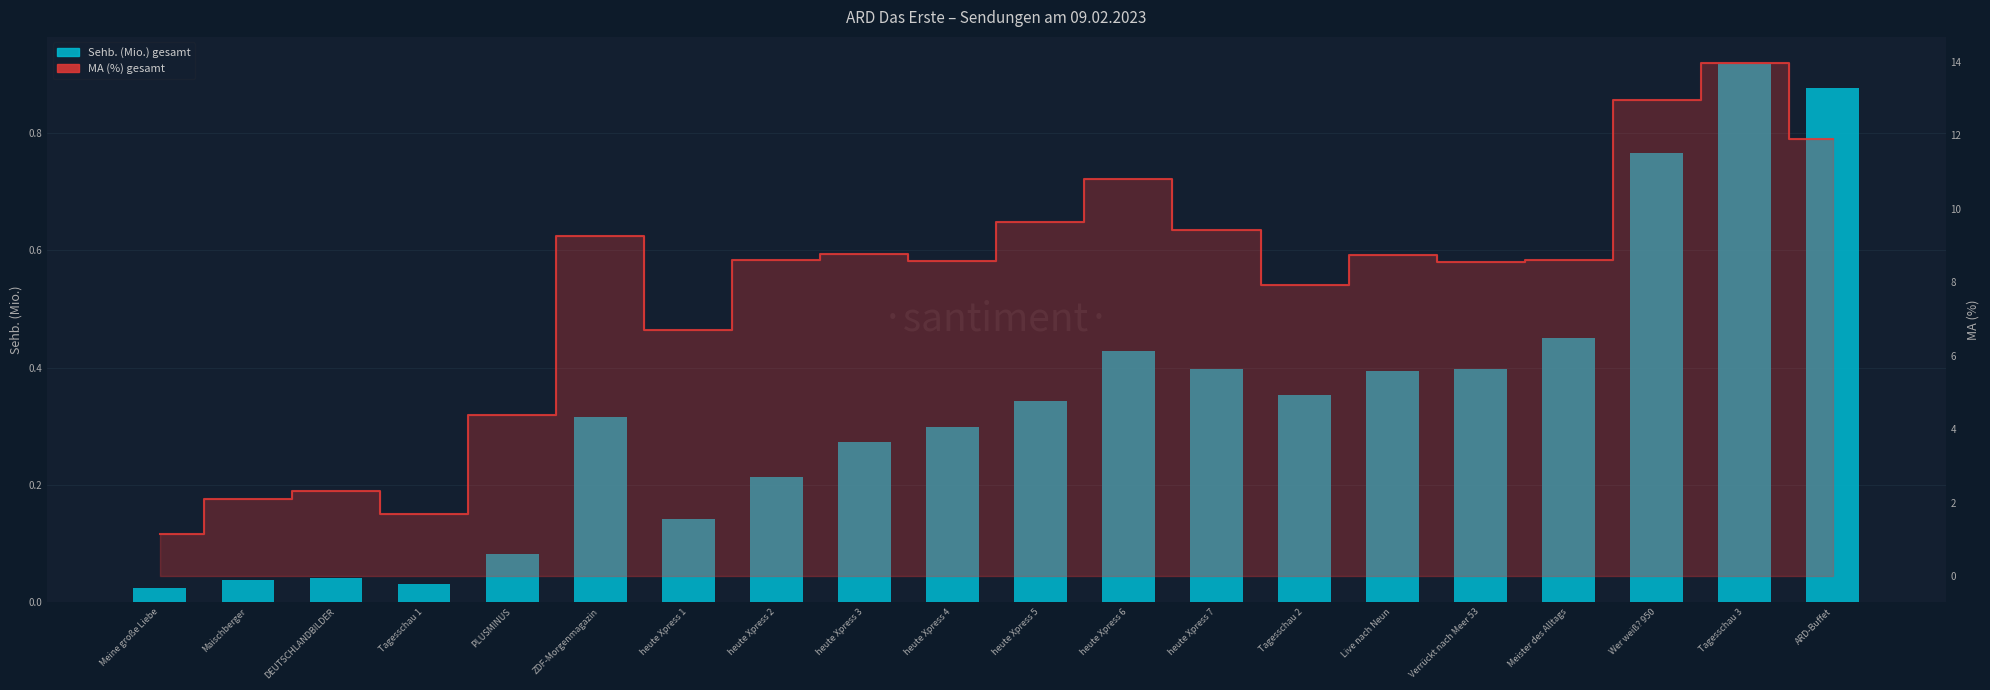

Are the bars grouped side by side (vs. stacked)?

Yes